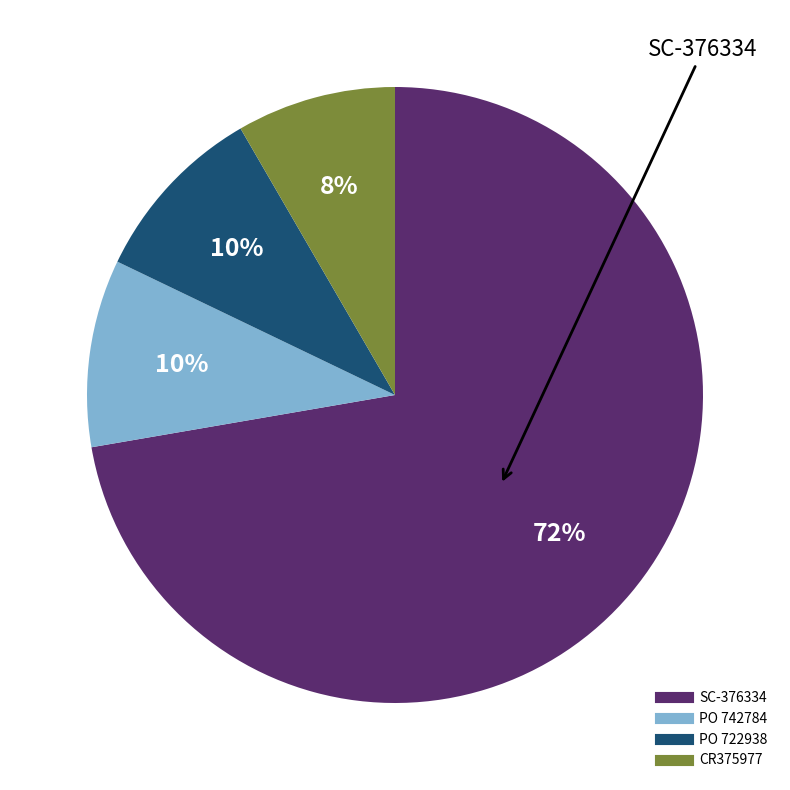

Is there any slice that represents more than half of the pie?

Yes